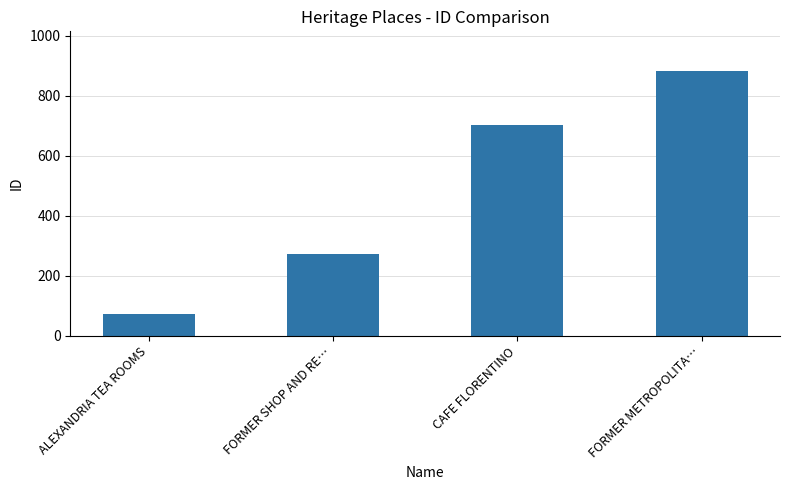

What is the value of the 1st bar from the left?

74